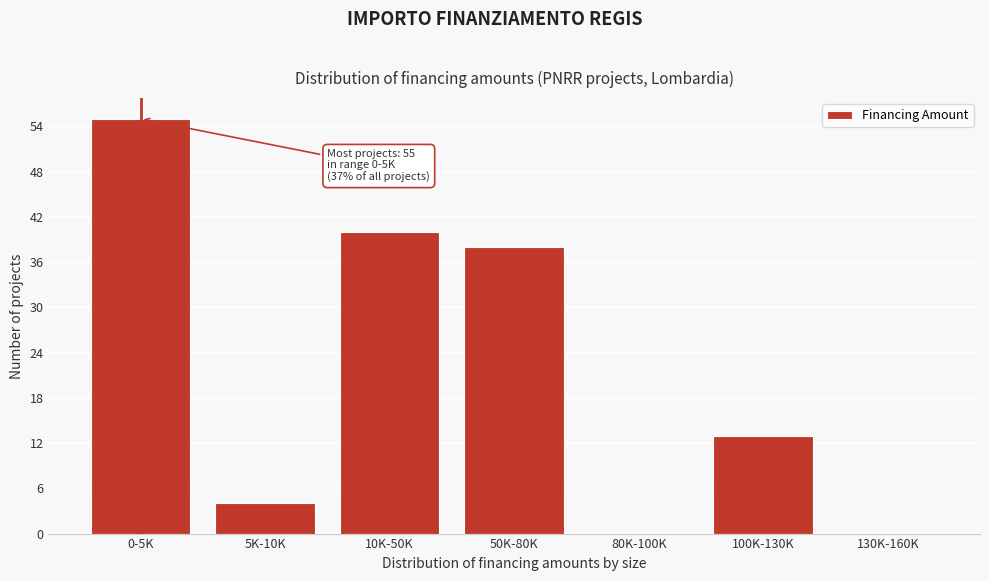

Reading left to right, extract all data points from this chart.

0-5K=55	5K-10K=4	10K-50K=40	50K-80K=38	80K-100K=0	100K-130K=13	130K-160K=0